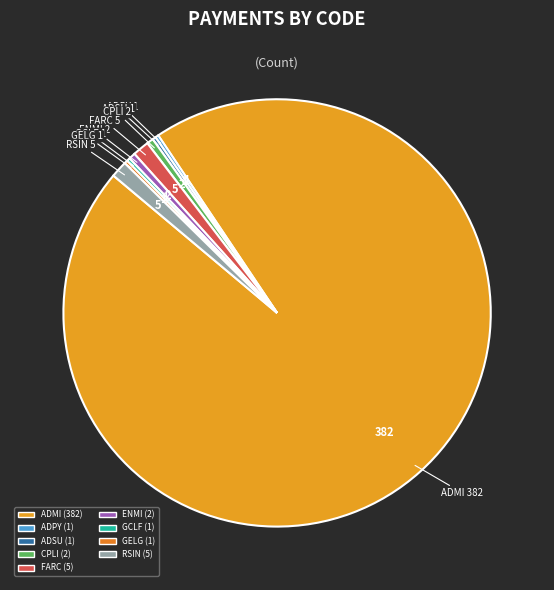

What percentage do CPLI and FARC together represent?

1.8%